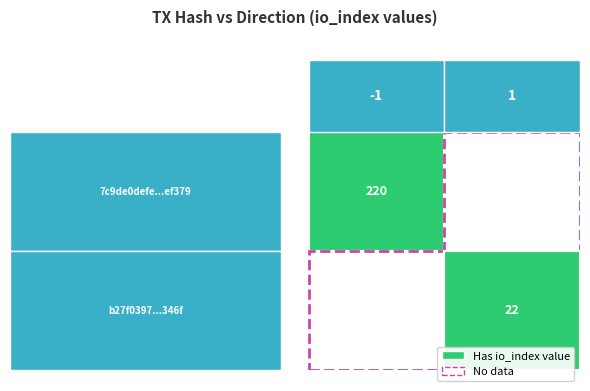

True or false: 7c9de0defe14954310cc1e426a24cabc39ef379 has a value of 396 at io_index.

False